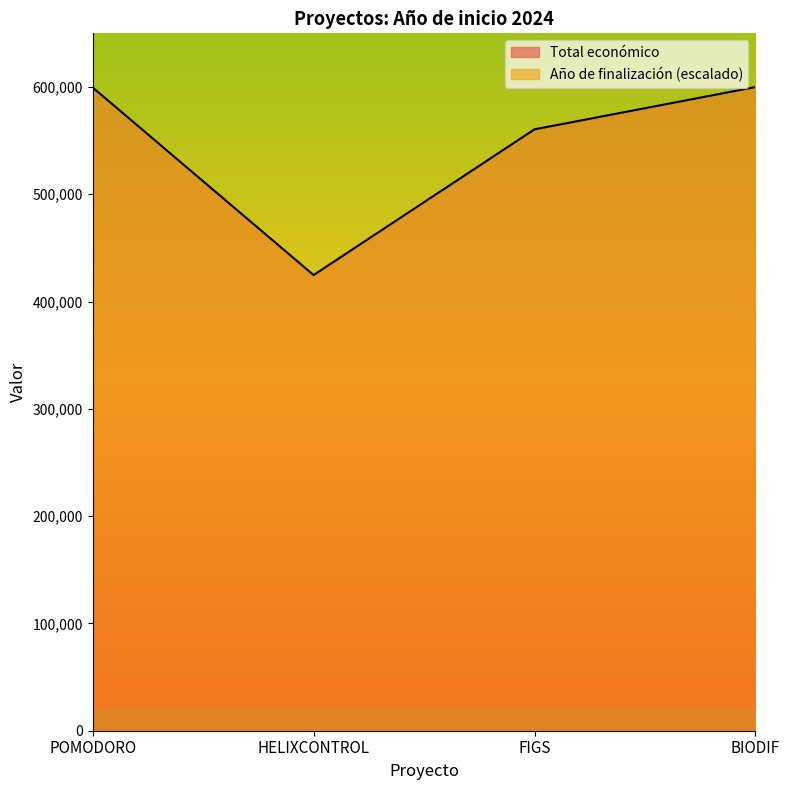

How many data points does each series have?

4